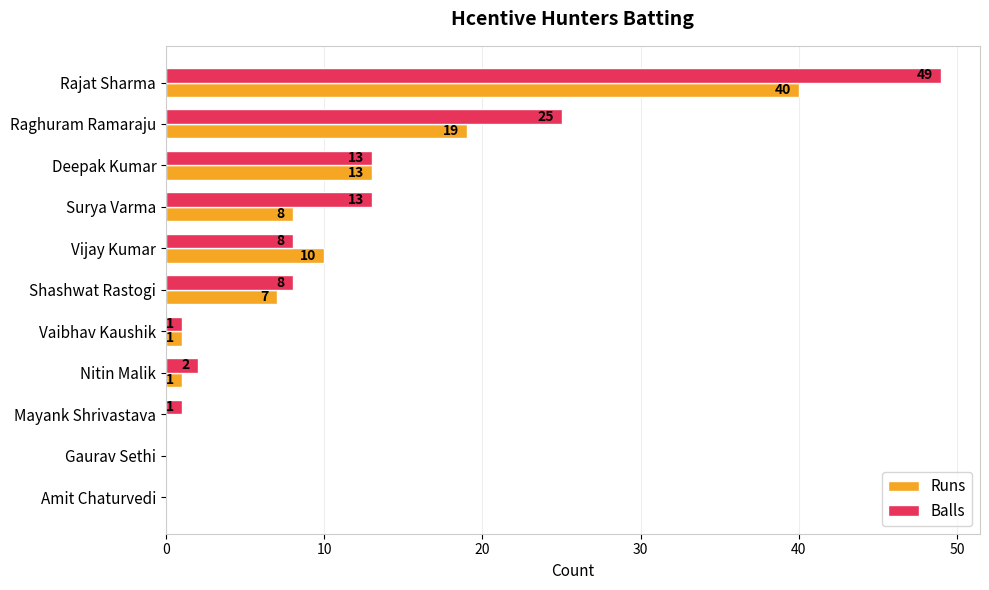

Count the number of data series in this chart.

2